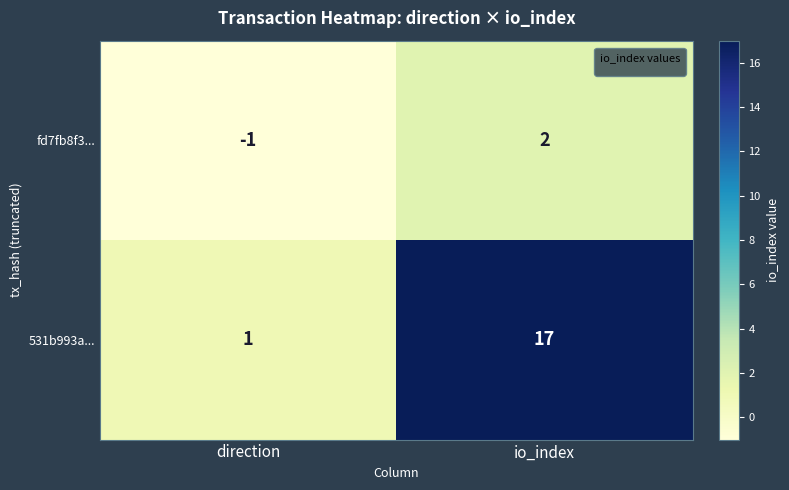

What is the smallest value displayed?

-1